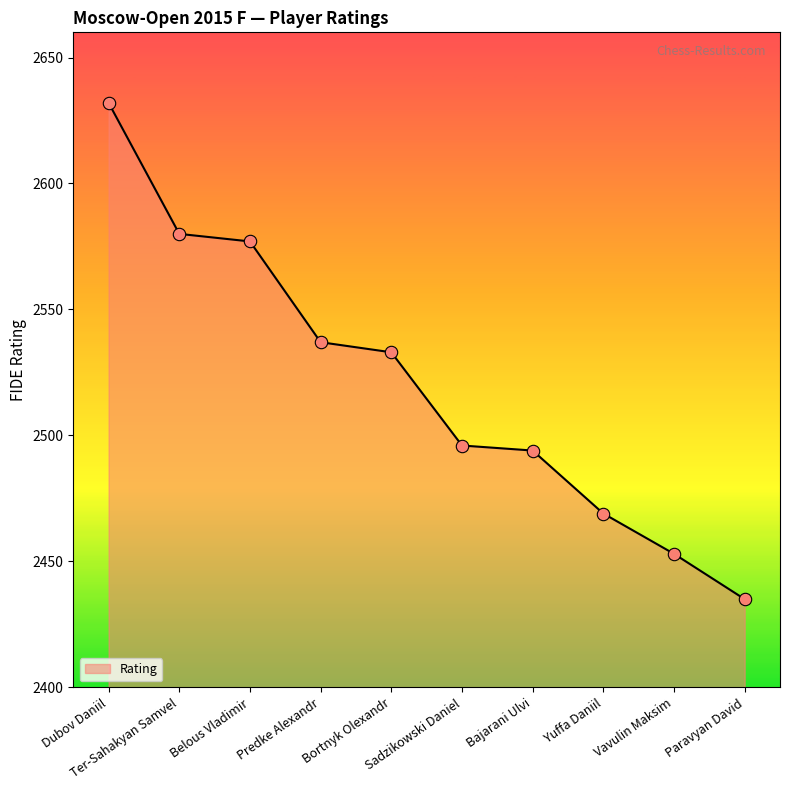

Between Ter-Sahakyan Samvel and Sadzikowski Daniel, which is larger?

Ter-Sahakyan Samvel